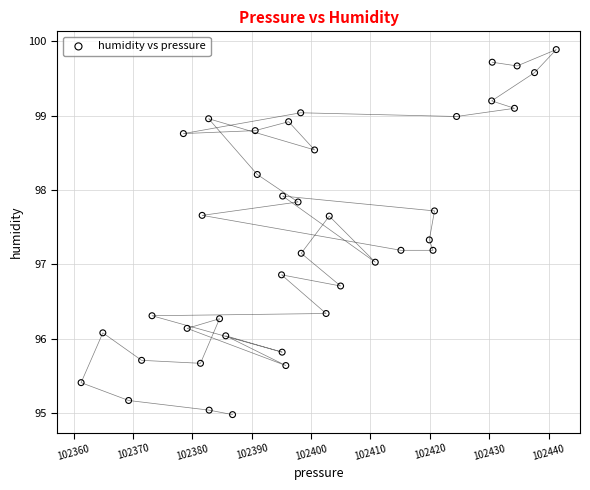

What is the range of Y values (max minus min)?

4.9